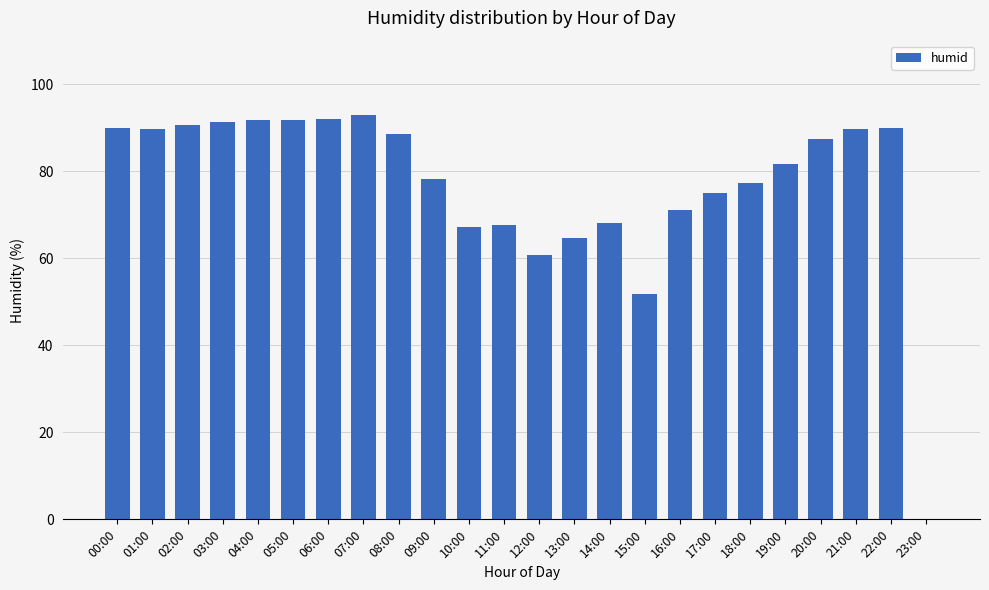

Where does the data first go above 87?

00:00